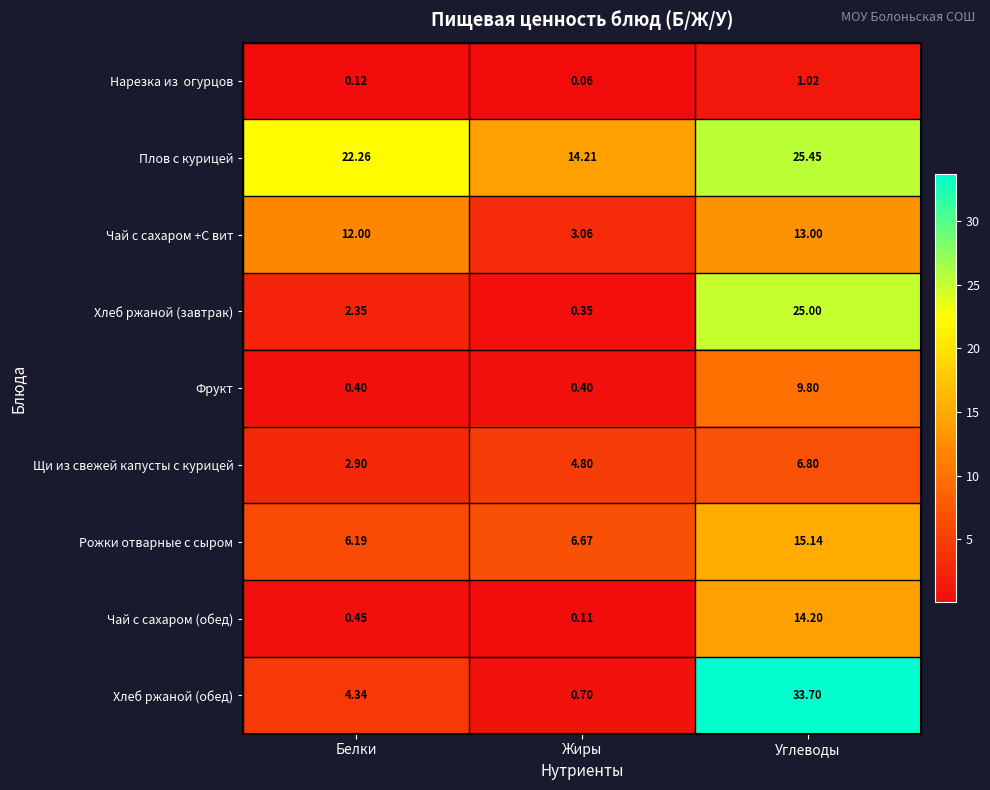

Where is Чай с сахаром (обед) nearest to the value 7?

Белки